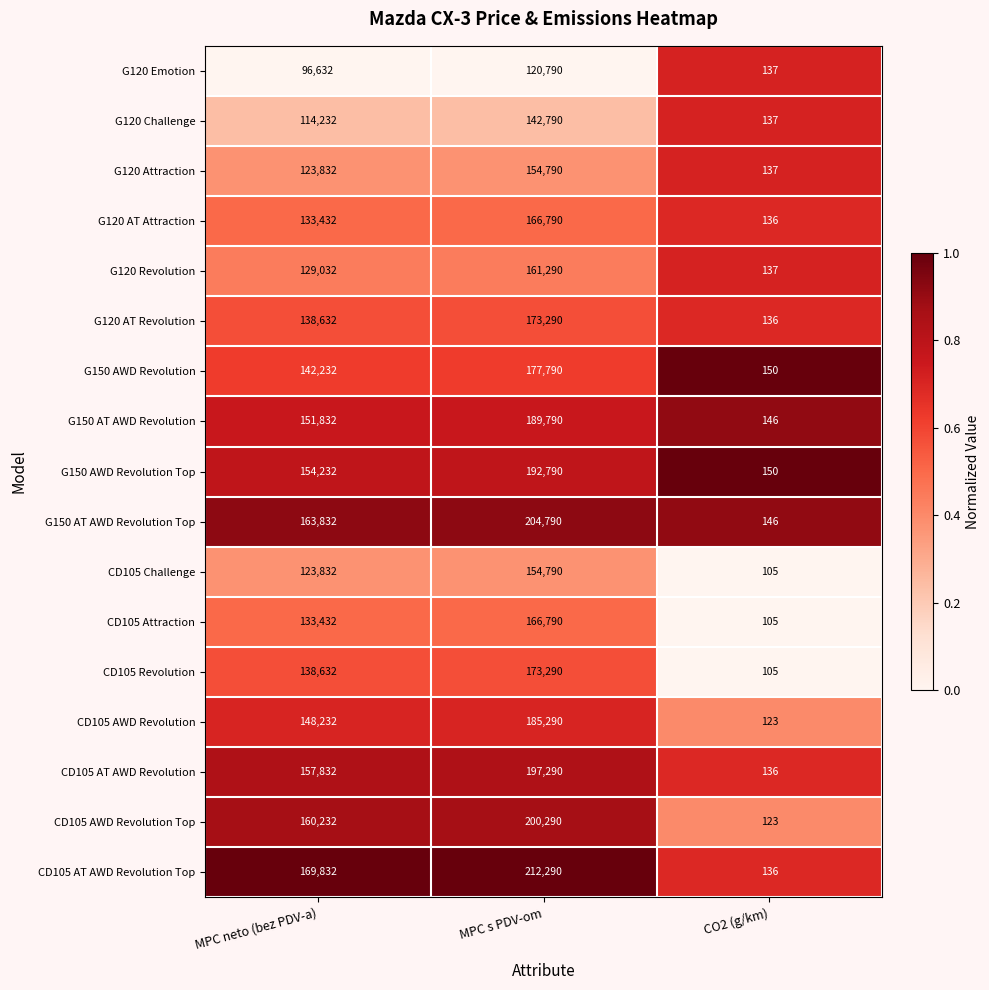

Which series has the largest total across all categories?

CD105 AT AWD Revolution Top